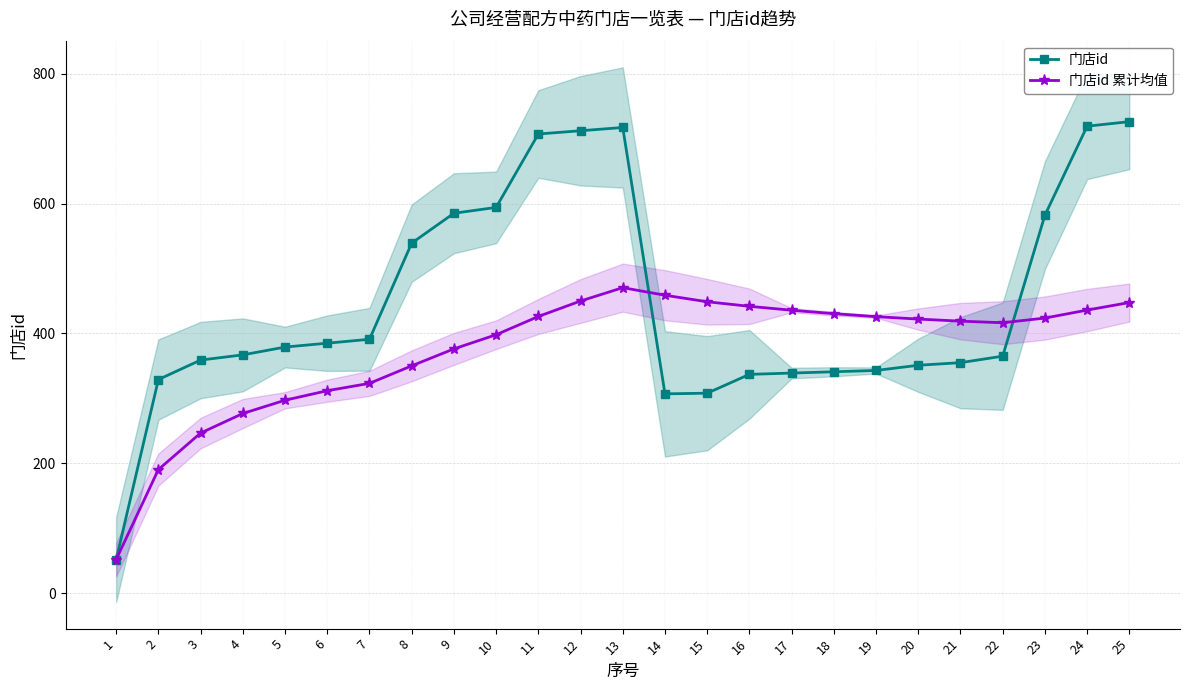

At how many categories does at least one series exceed 194?

24